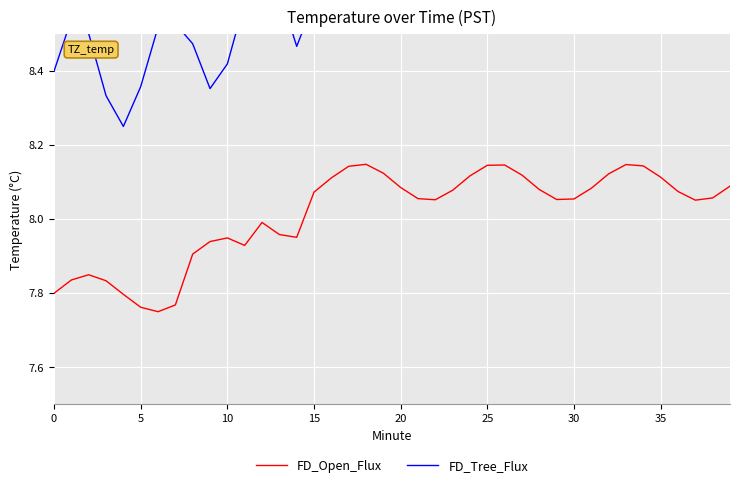

At which category is the sum across all series the highest?

17